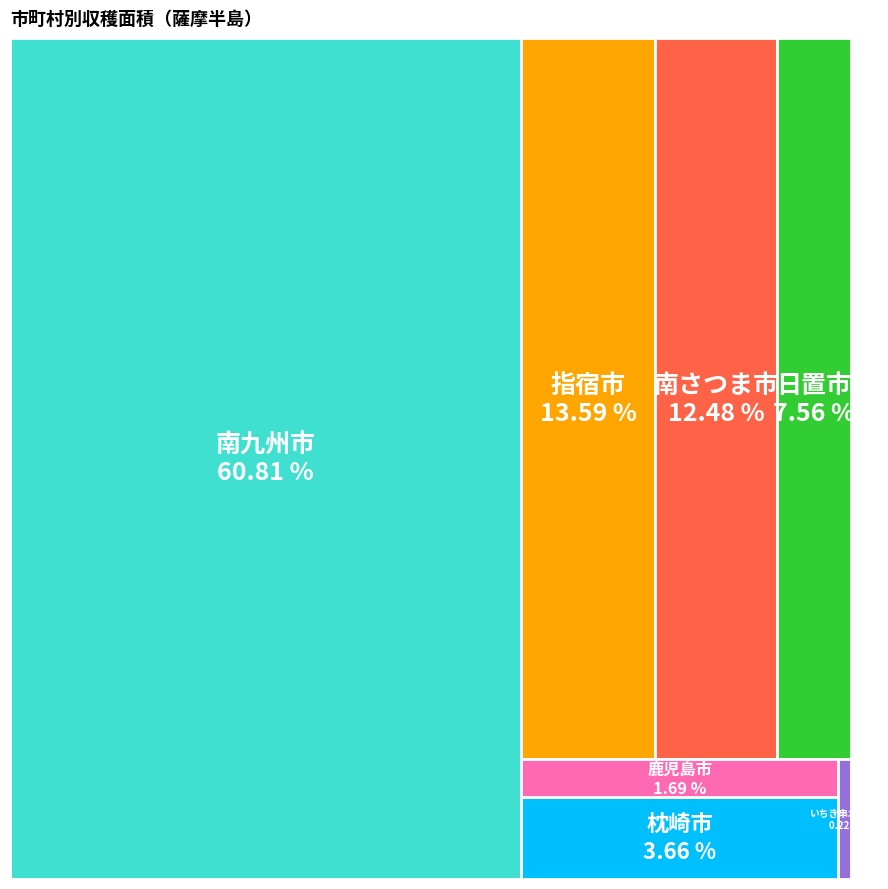

Which slice is the largest?

南九州市